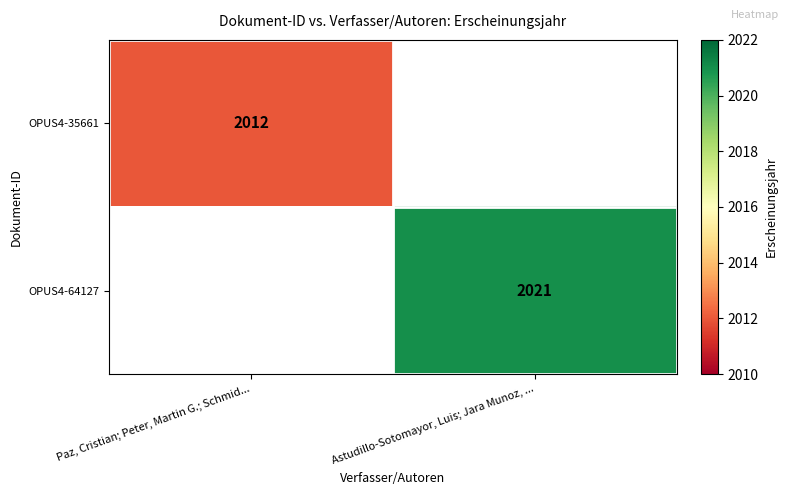

The OPUS4-35661 series shows 2012 at Paz, Cristian; Peter, Martin G.; Schmid.... True or false?

True